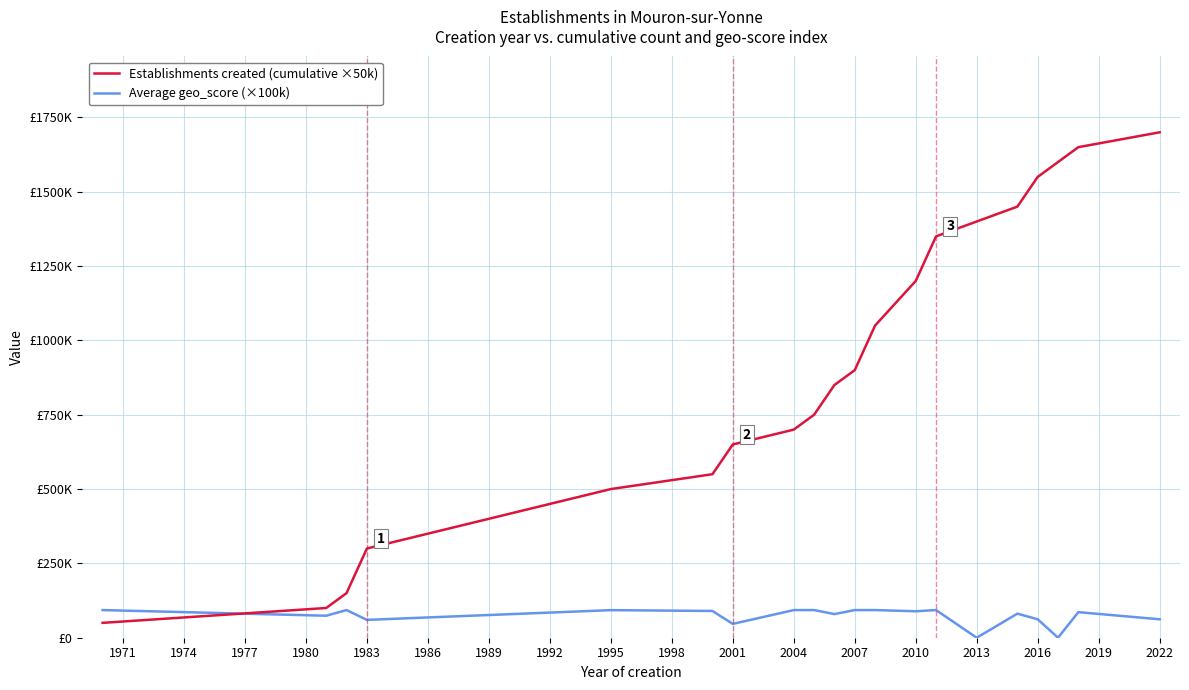

Rank the series by their average value, from lowest to highest.

Average geo_score (×100k), Establishments created (cumulative ×50k)